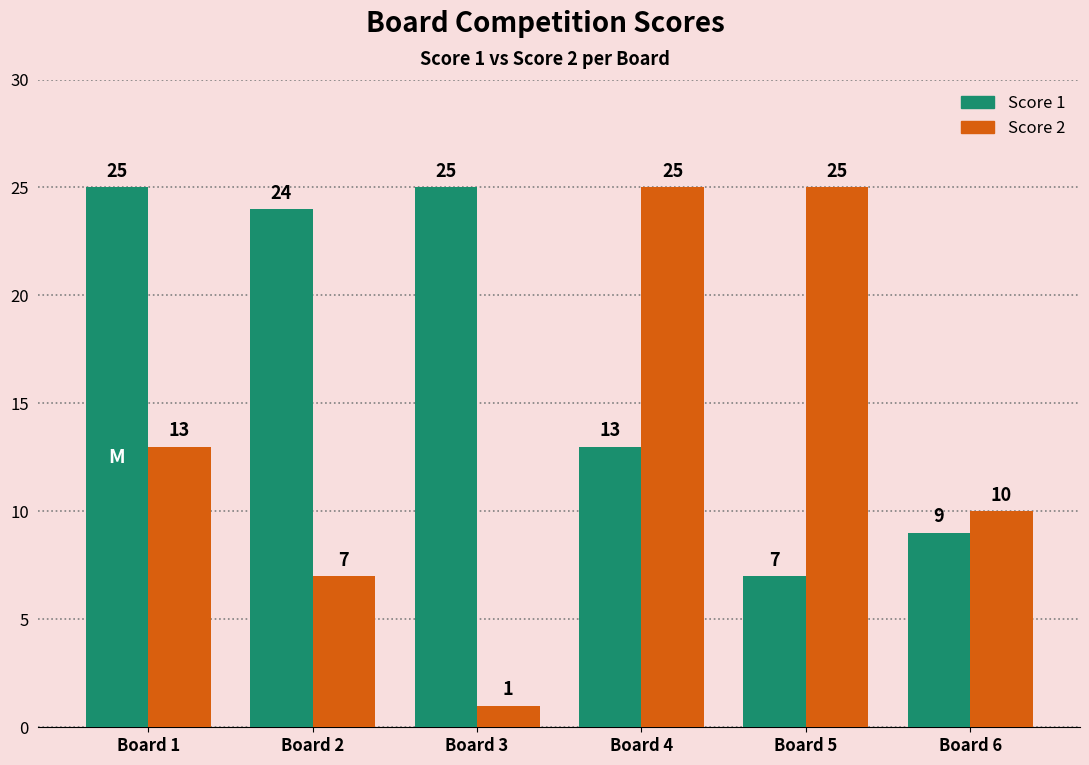

The value of Score 1 at Board 1 is 41. True or false?

False